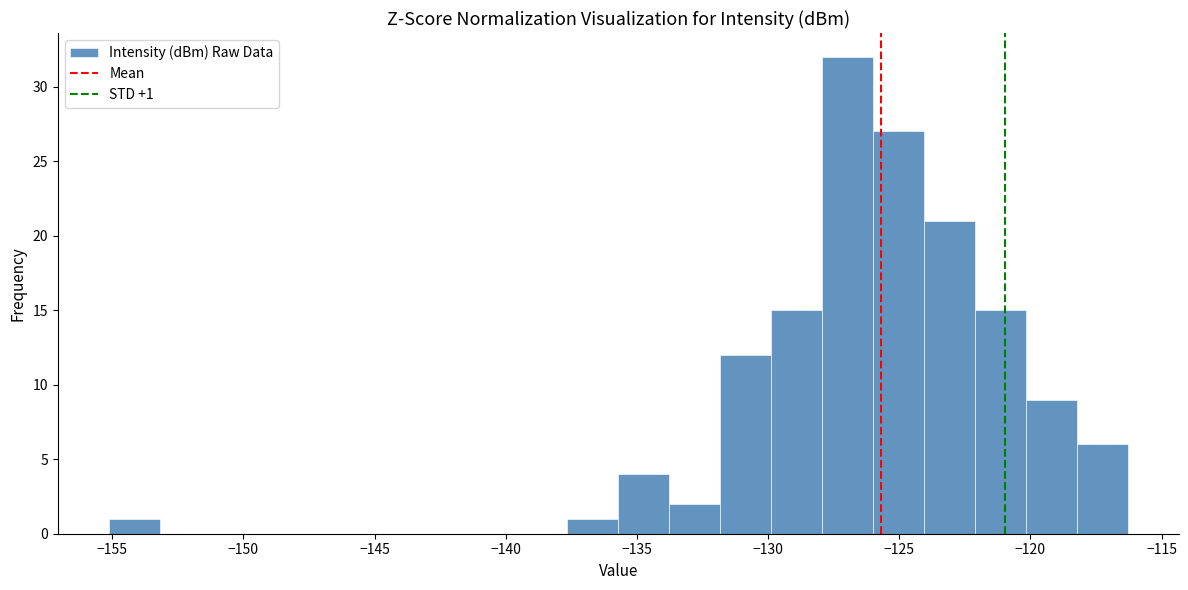

Around what value on the x-axis is the tallest bar? Give the approximate position of its centre, as read against the axis.

-127.0